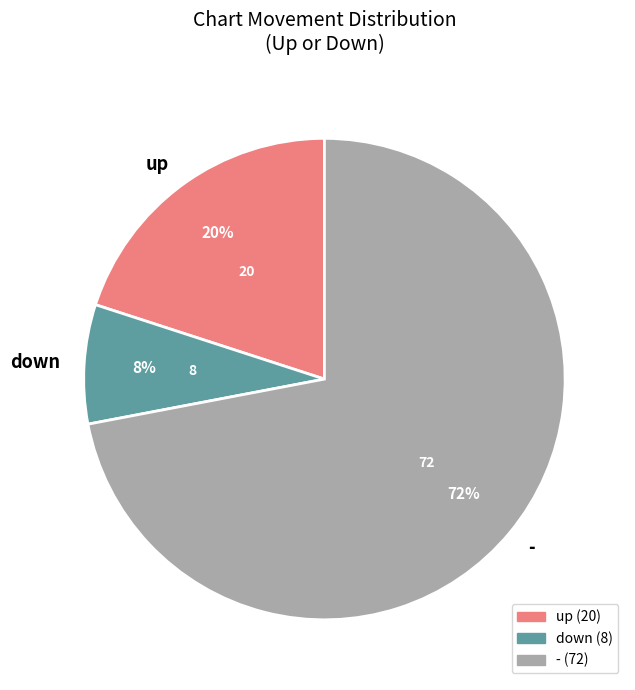

Which category has the biggest portion of the pie?

-